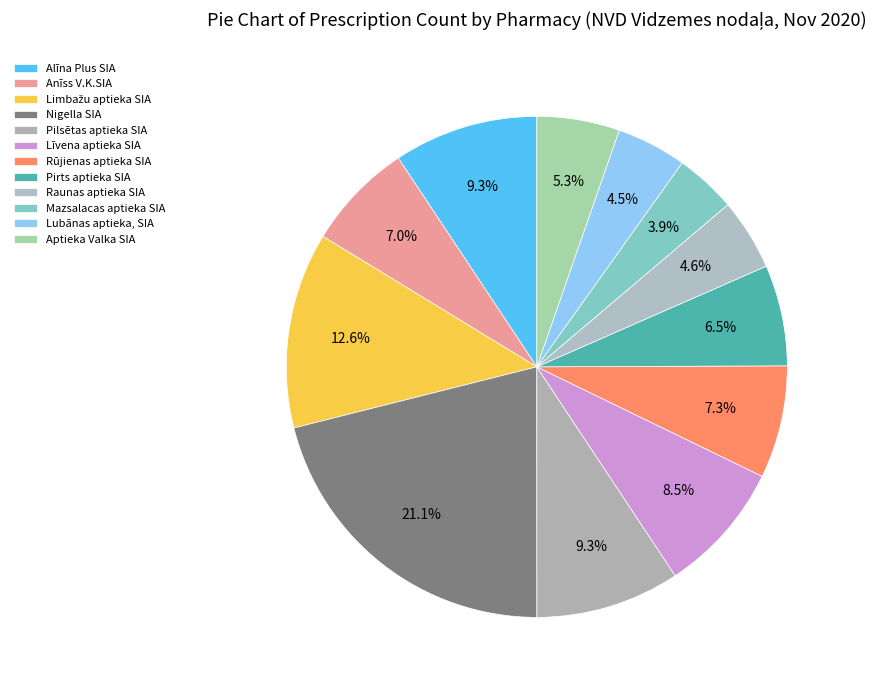

Is there a majority slice in this chart?

No